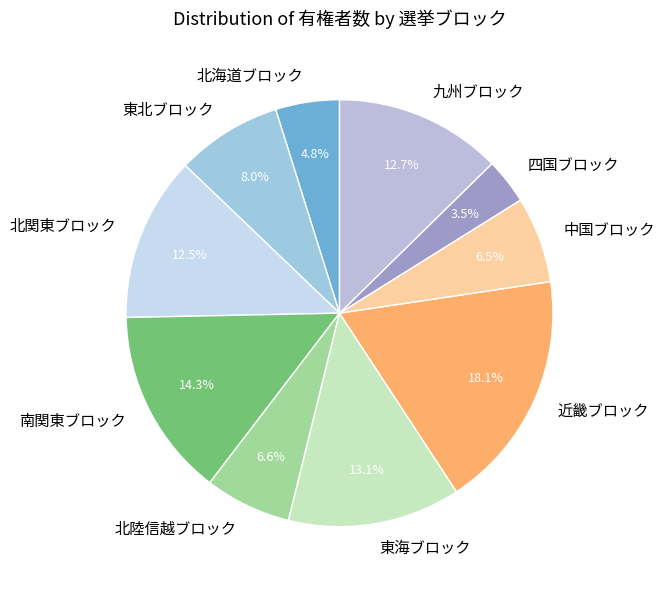

The 東北ブロック slice represents 16% of the pie. True or false?

False